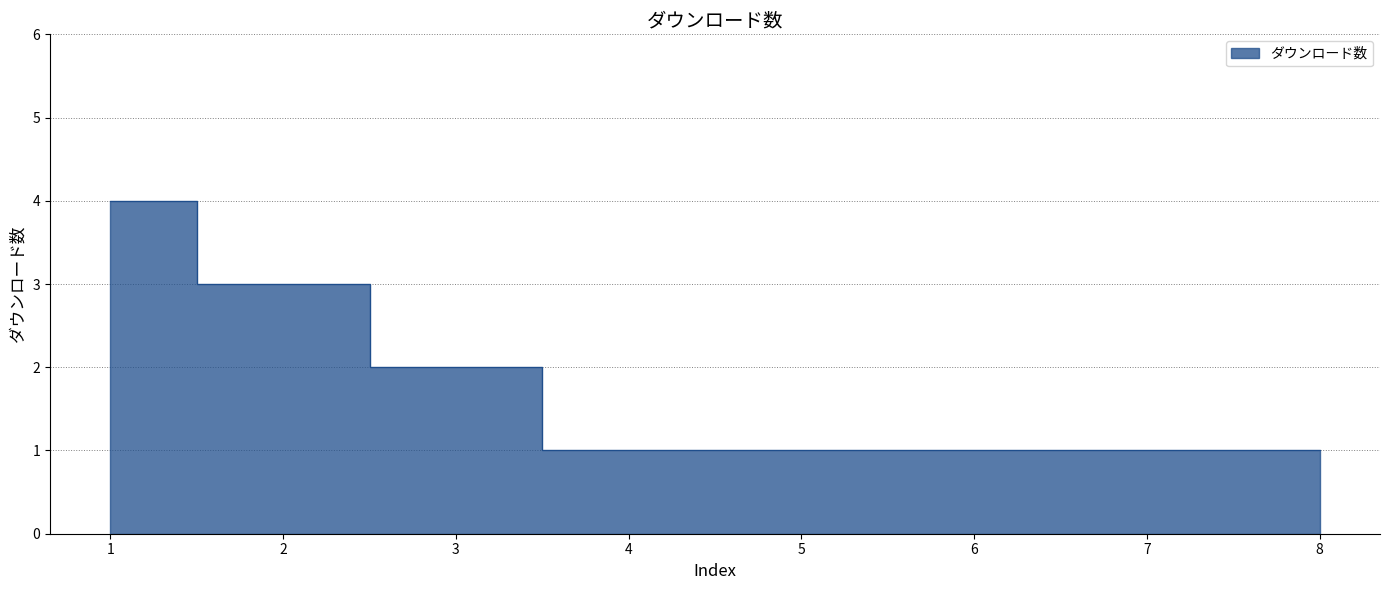

Is it true that the value at 7 is 1?

True